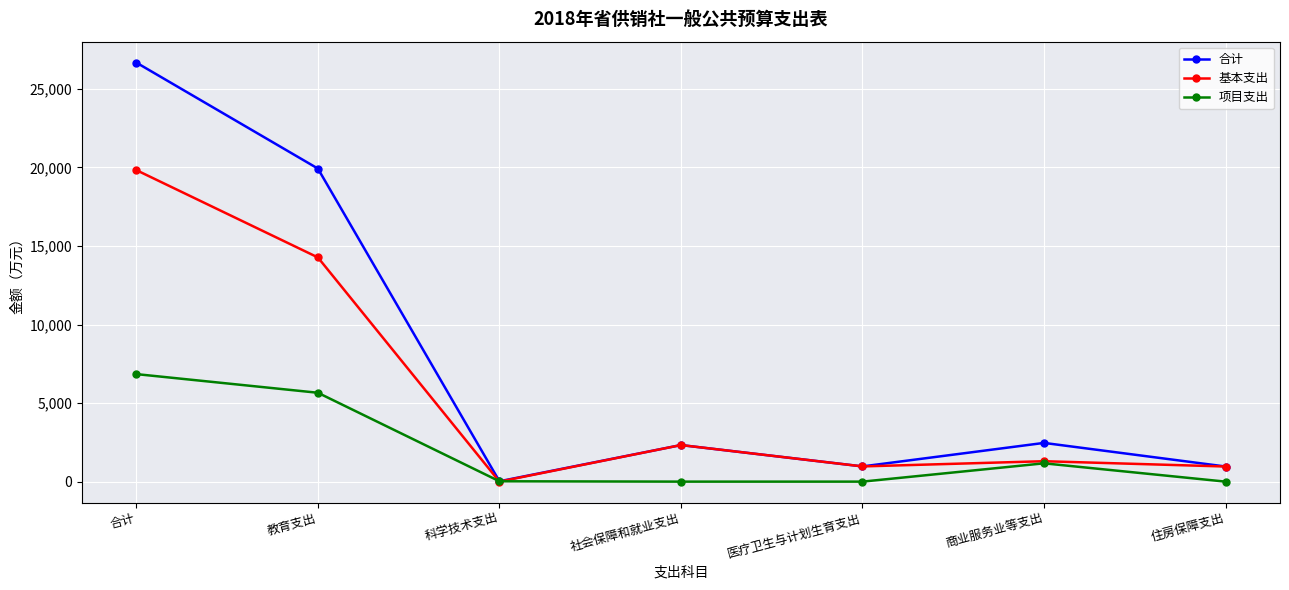

At how many categories does at least one series exceed 10011?

2